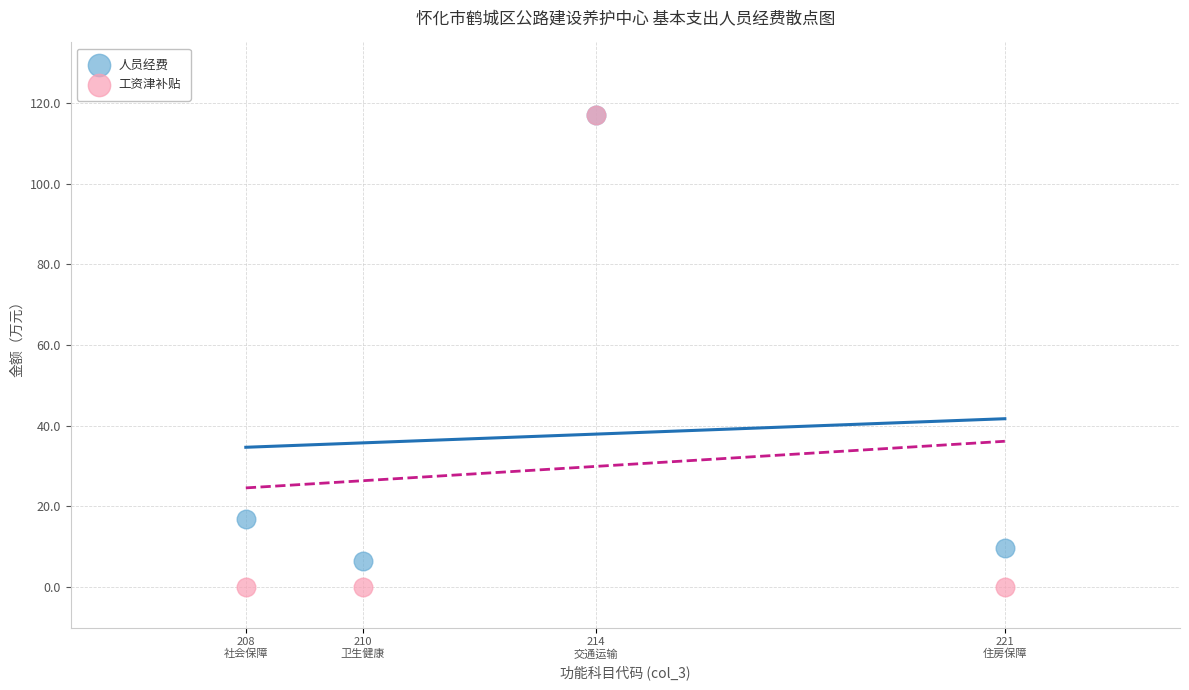

What are all the series names shown in the legend?

人员经费, 工资津补贴